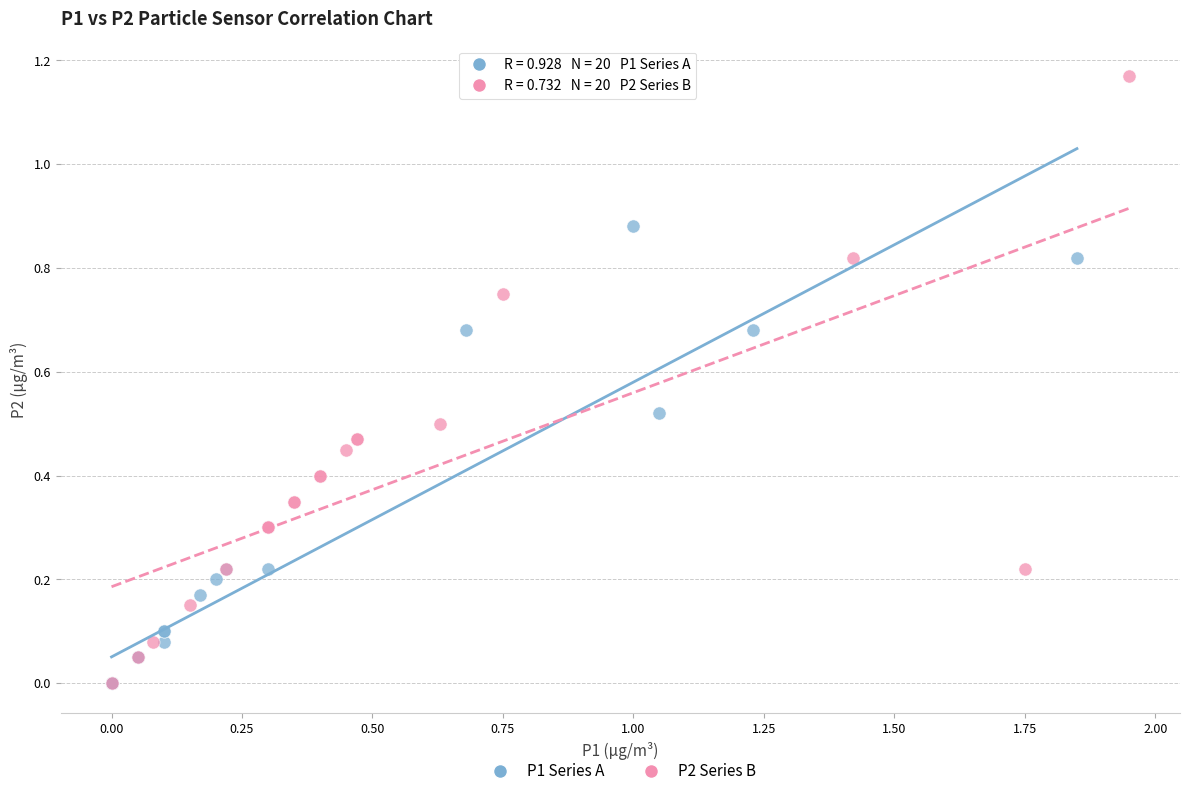

Which series has the largest Y range (max minus min)?

P2 Series B